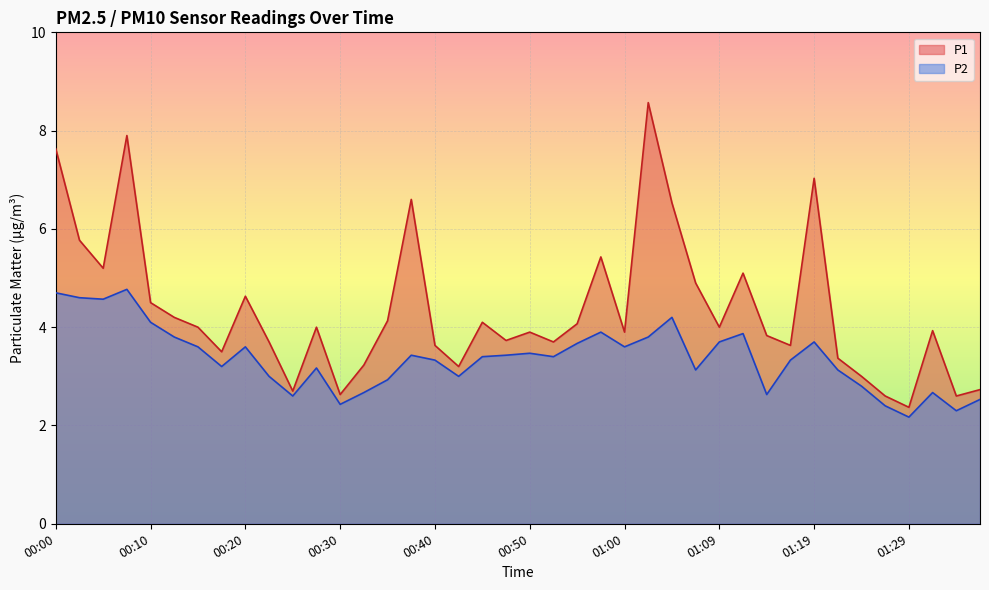

What is the value of the P2 point at the 6th from the left?

3.8